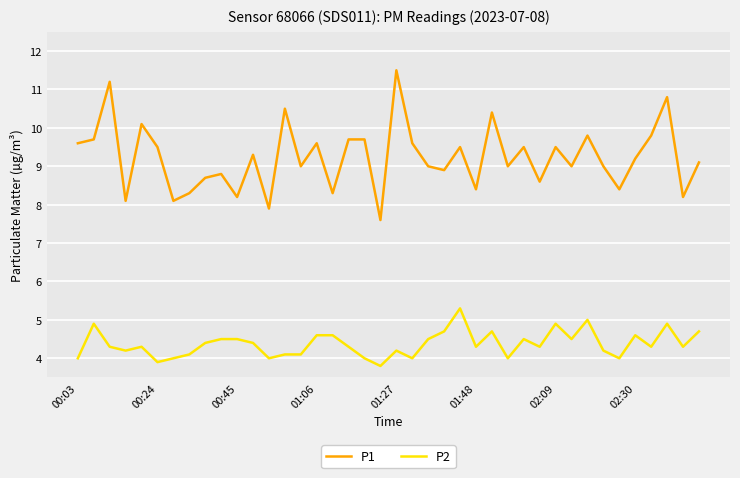

What is the difference between the maximum and minimum values in the P2 series?

1.5